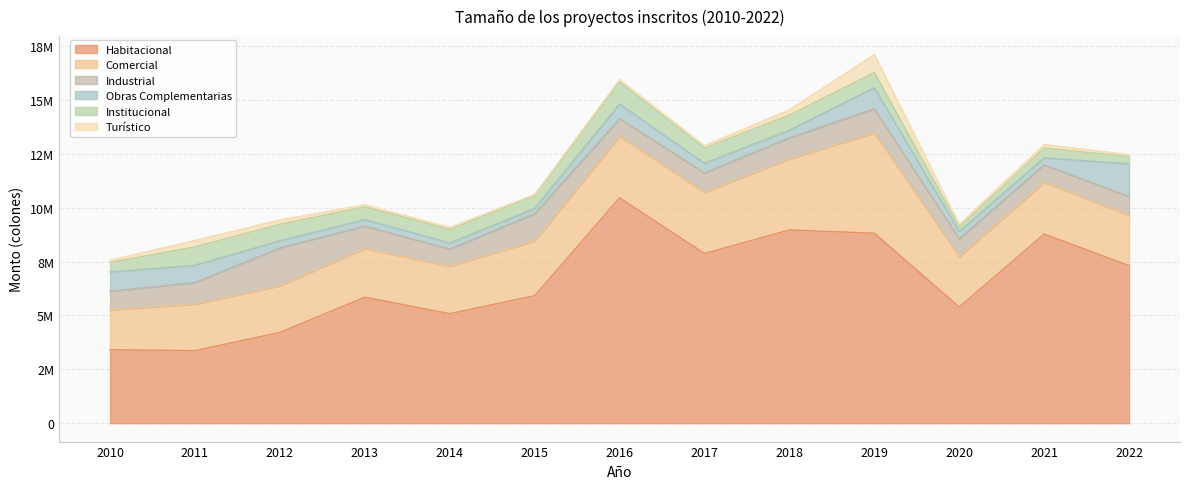

At which label is Industrial closest to 1271129?

2015